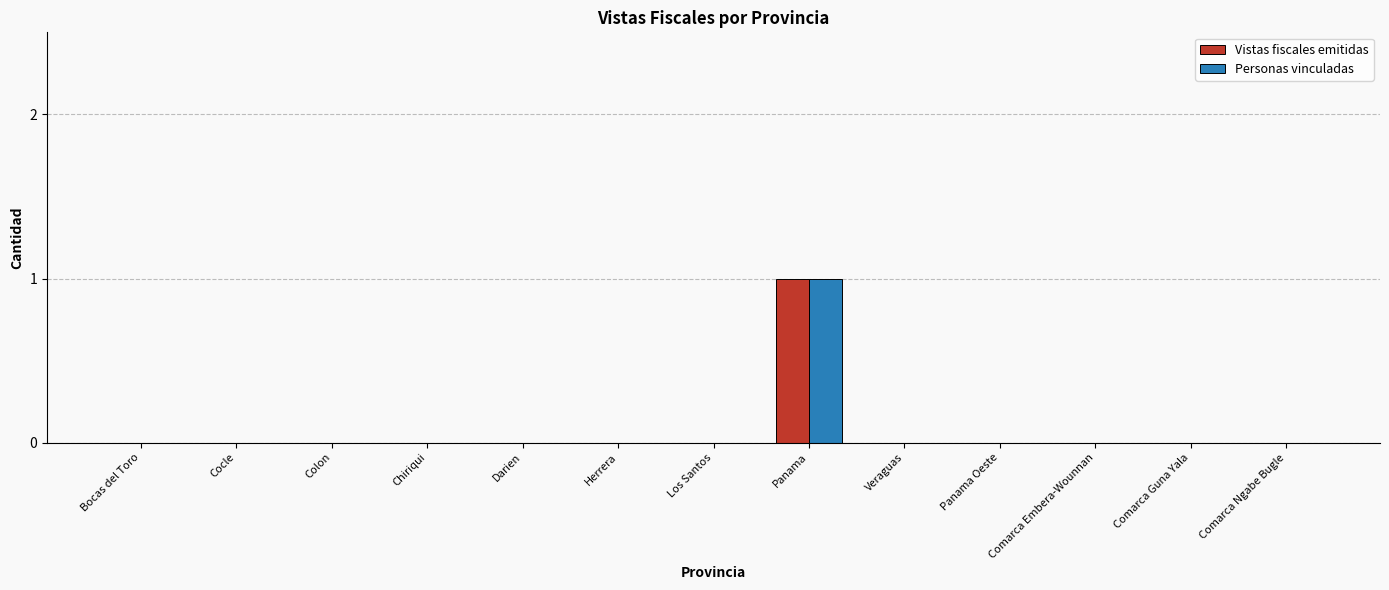

What is the highest value of the Personas vinculadas series?

1